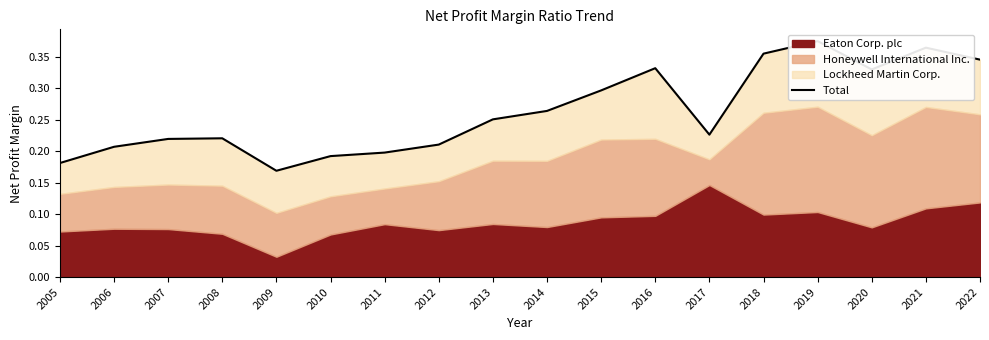

Where is the first local minimum?

2009